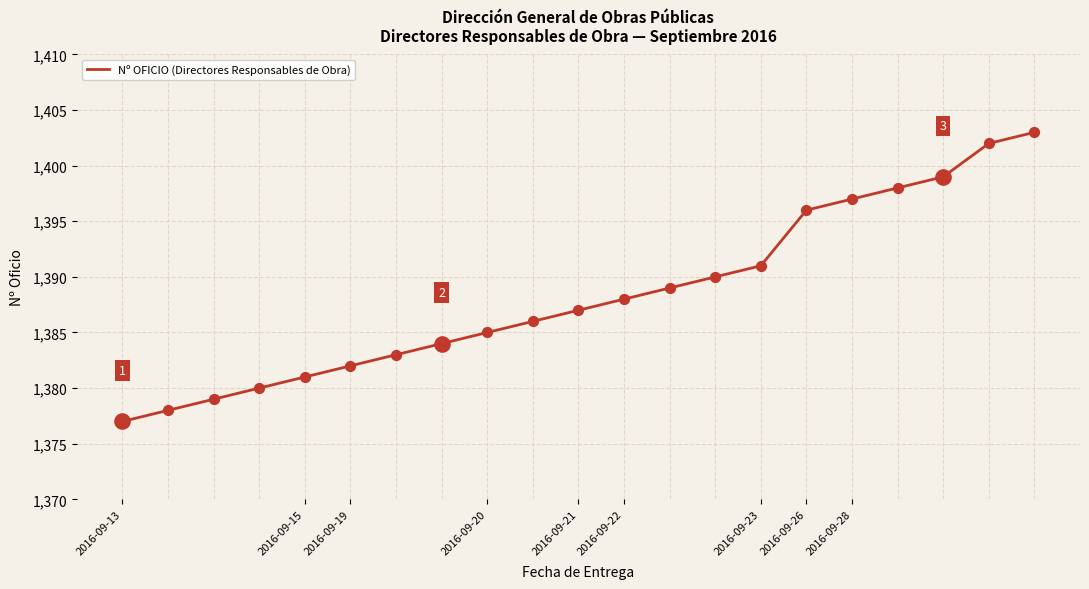

What is the difference between the maximum and minimum values?

26